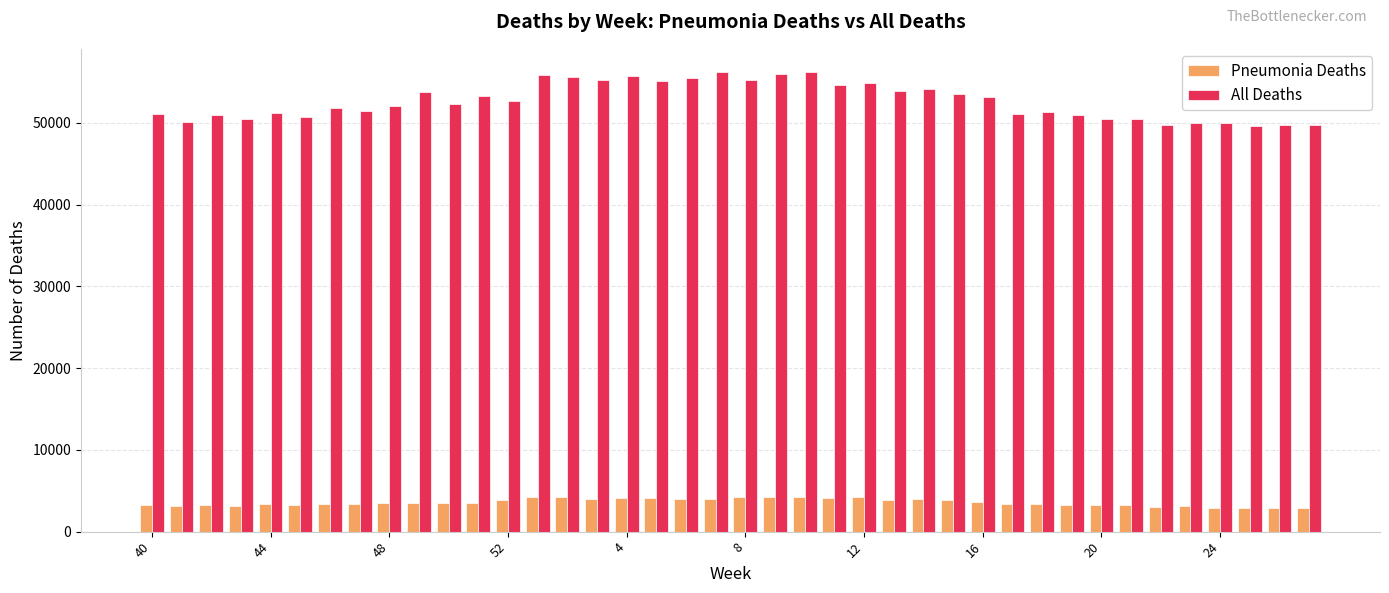

What is the difference between the maximum and minimum values in the Pneumonia Deaths series?

1412